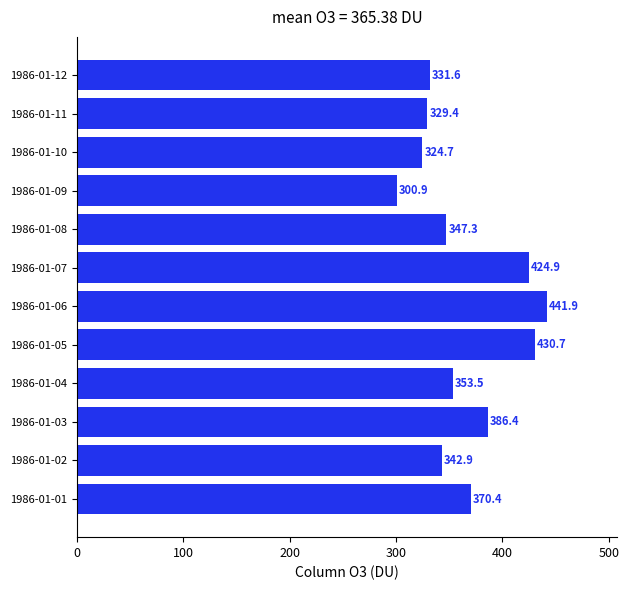

What is the smallest value displayed?

300.9